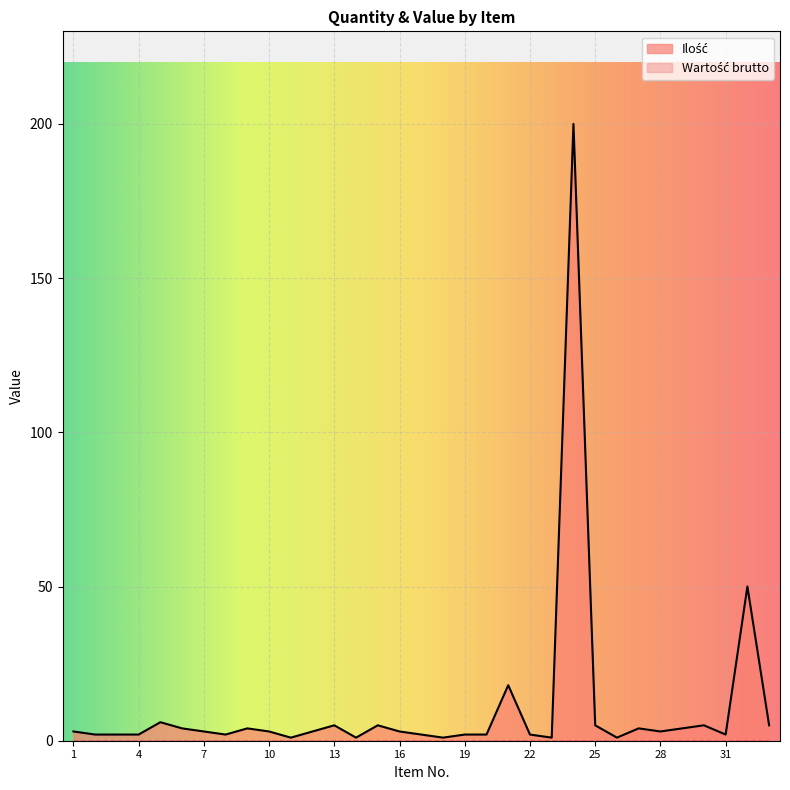

The chart shows a value of 3 at 10. True or false?

True